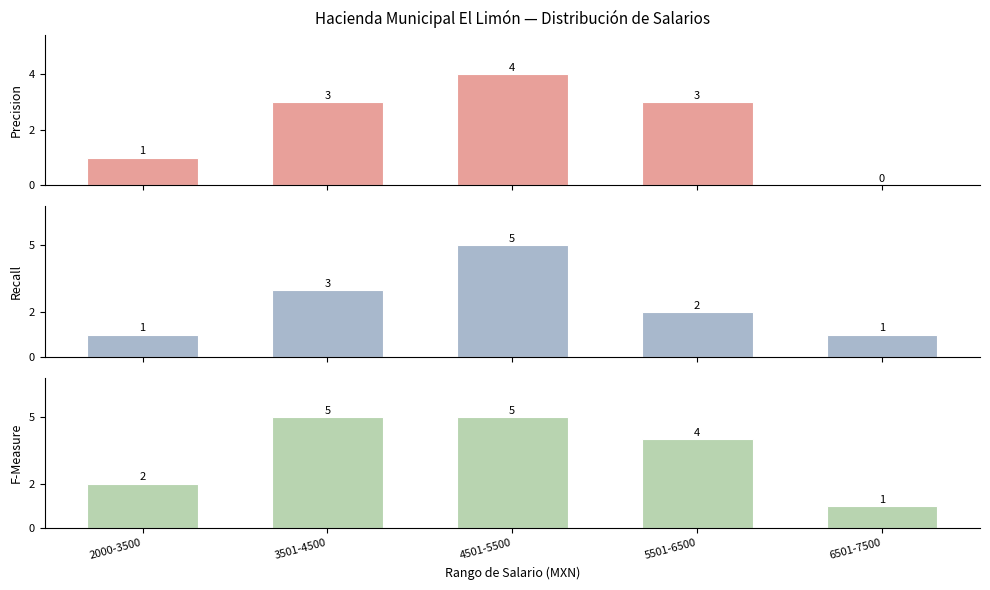

What is the difference between the maximum and second lowest values in the F-Measure series?

3